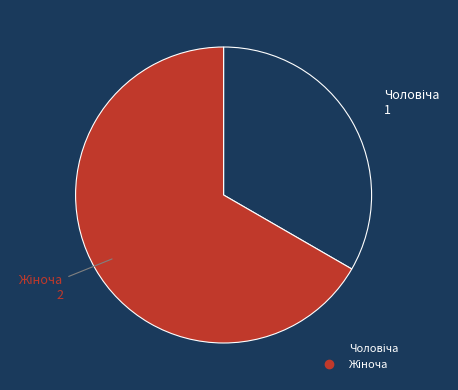

Combined, what portion of the pie is Жіноча and Чоловіча?

100.0%